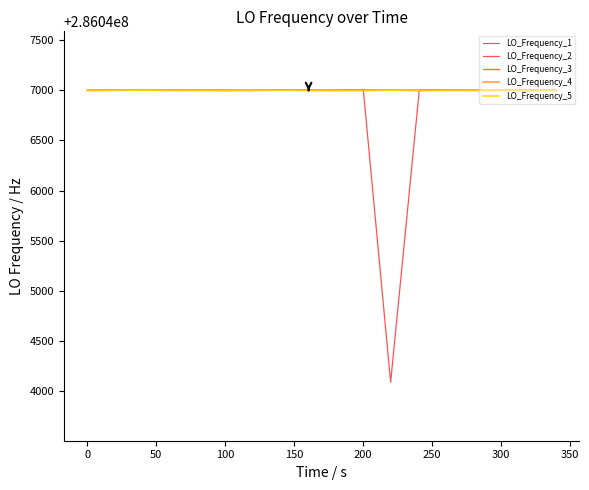

What is the smallest value displayed?

286044087.3